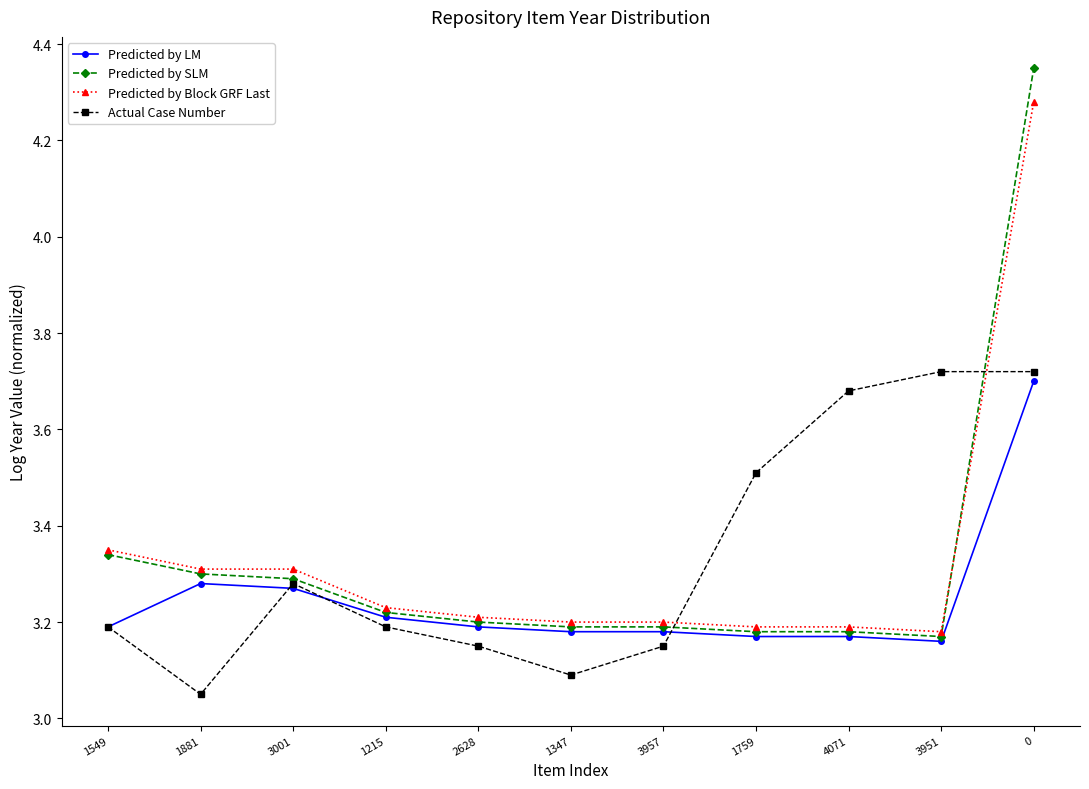

How many Predicted by LM values are between 3 and 4?

11